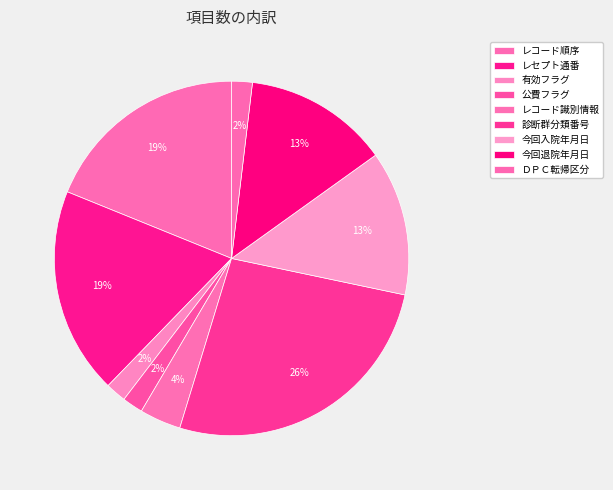

What portion of the pie excludes ＤＰＣ転帰区分?

98.1%